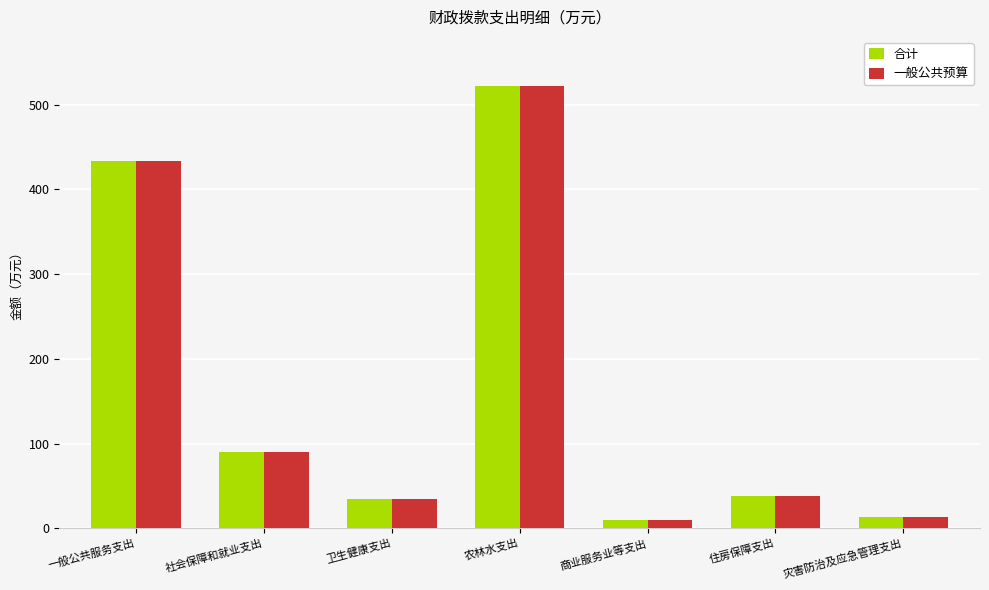

What position from the right is 住房保障支出?

2